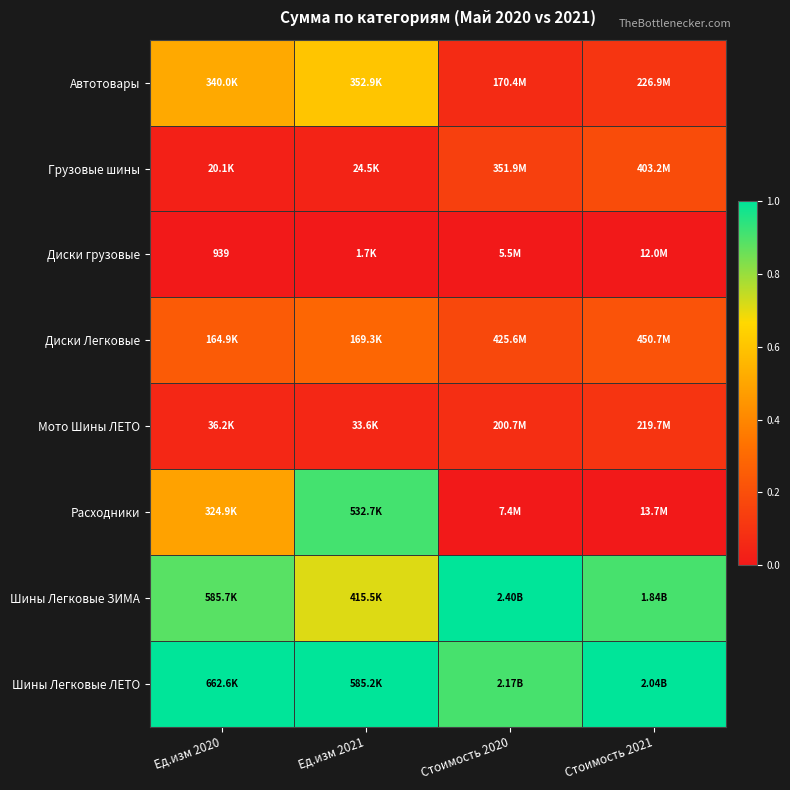

The Грузовые шины series shows 0.1 at Стоимость 2021. True or false?

False